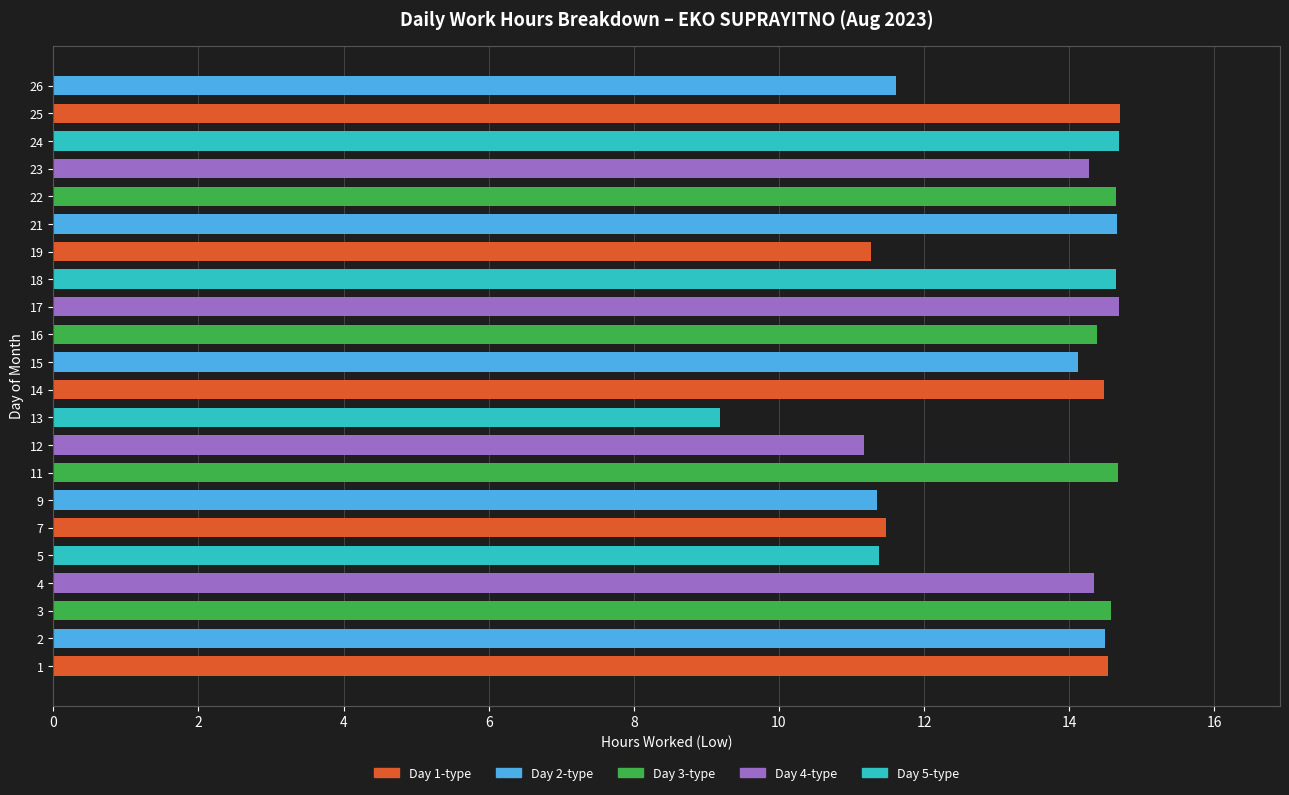

Which category has the lowest value across all series?

13